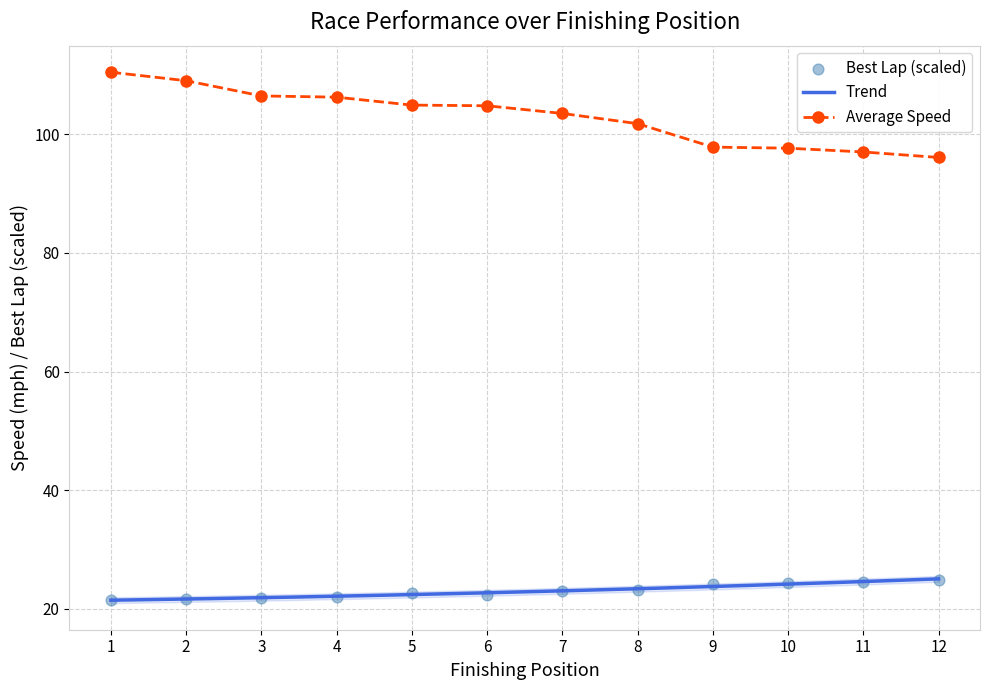

What is the value of the Average Speed point at the 3rd from the left?

106.5